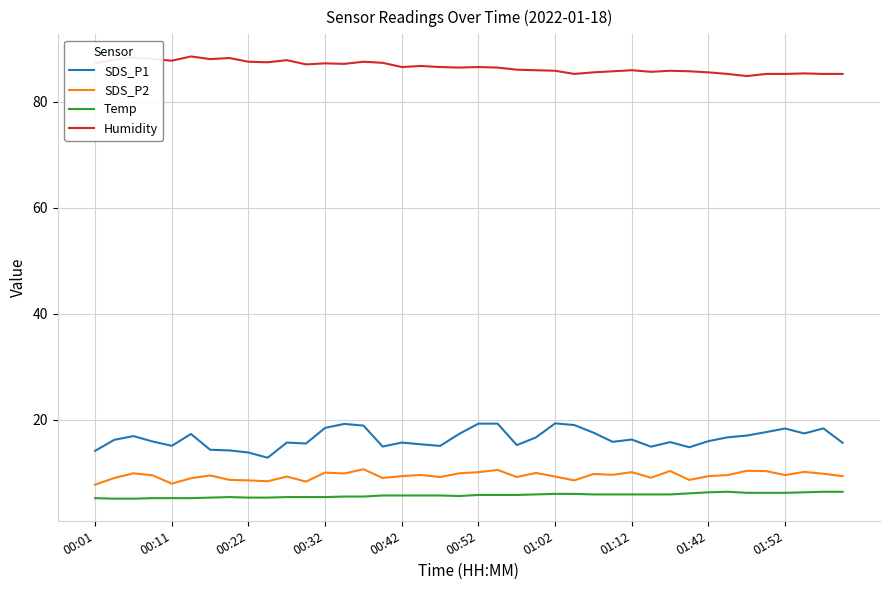

True or false: SDS_P2 and Humidity intersect in this chart.

False